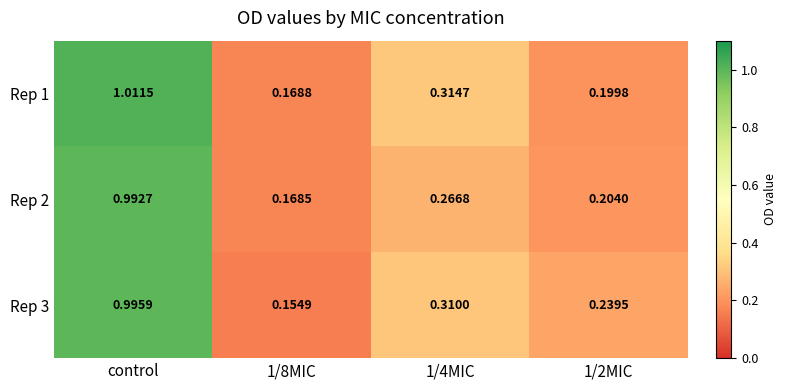

What is the total value across all series at 1/8MIC?

0.5